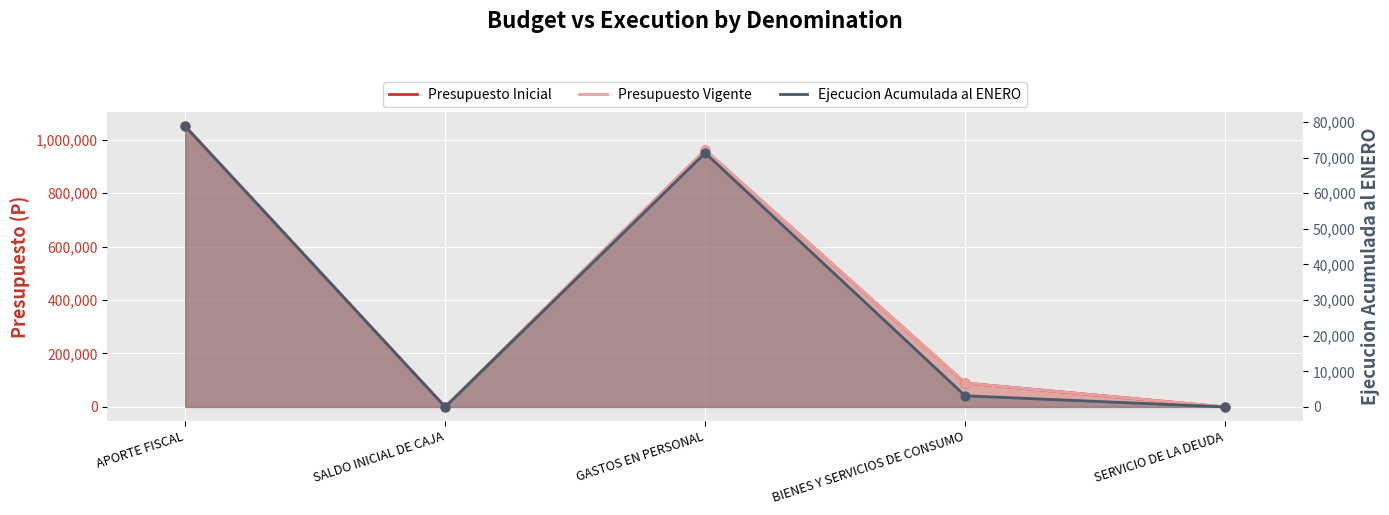

At which category is the sum across all series the highest?

APORTE FISCAL